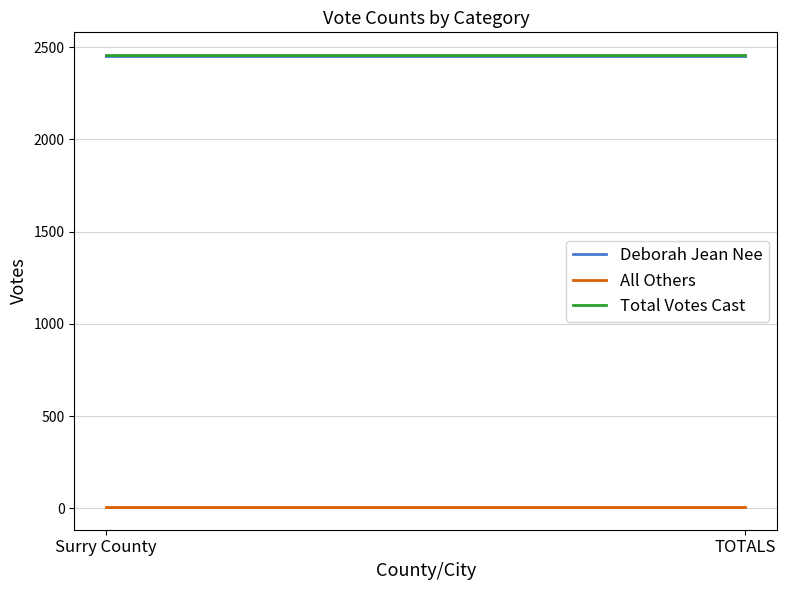

What is the maximum value for Total Votes Cast?

2457